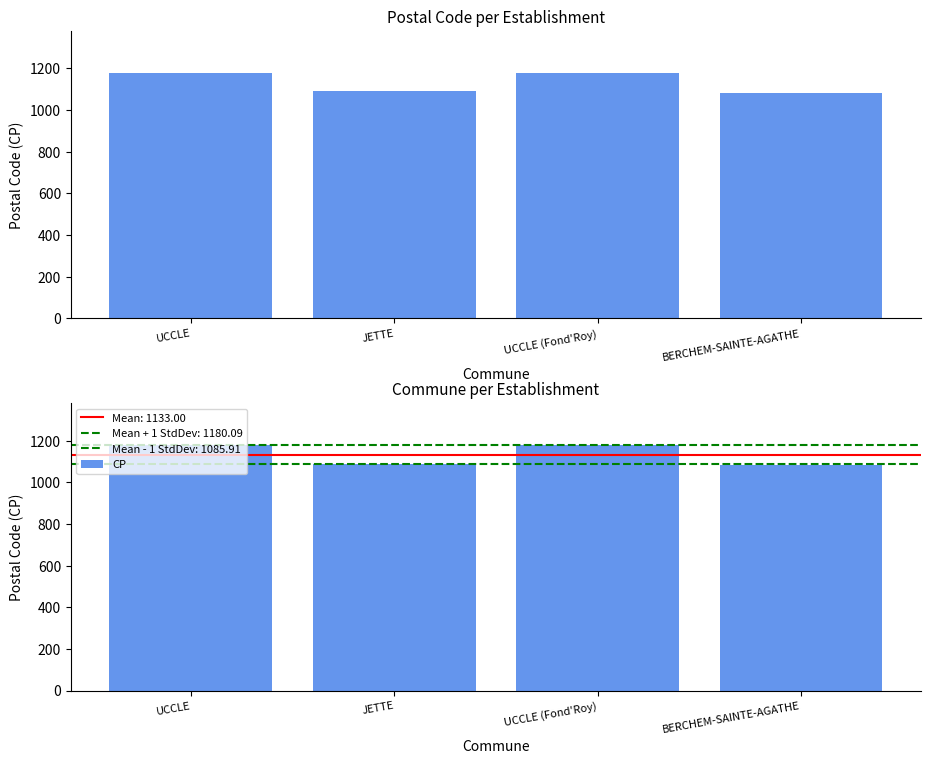

Which label corresponds to the largest value in the chart?

UCCLE